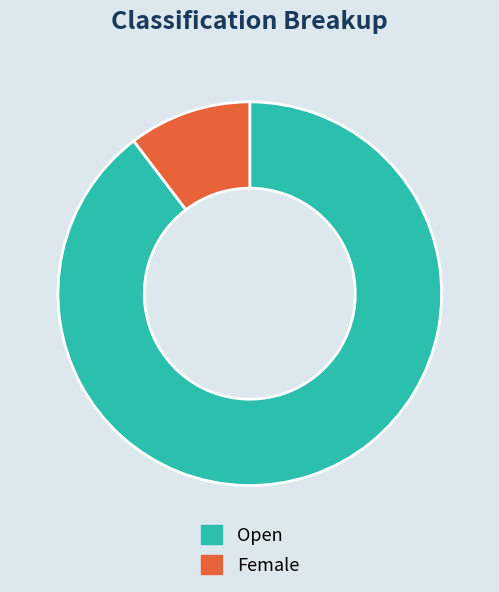

Between Female and Open, which is larger?

Open